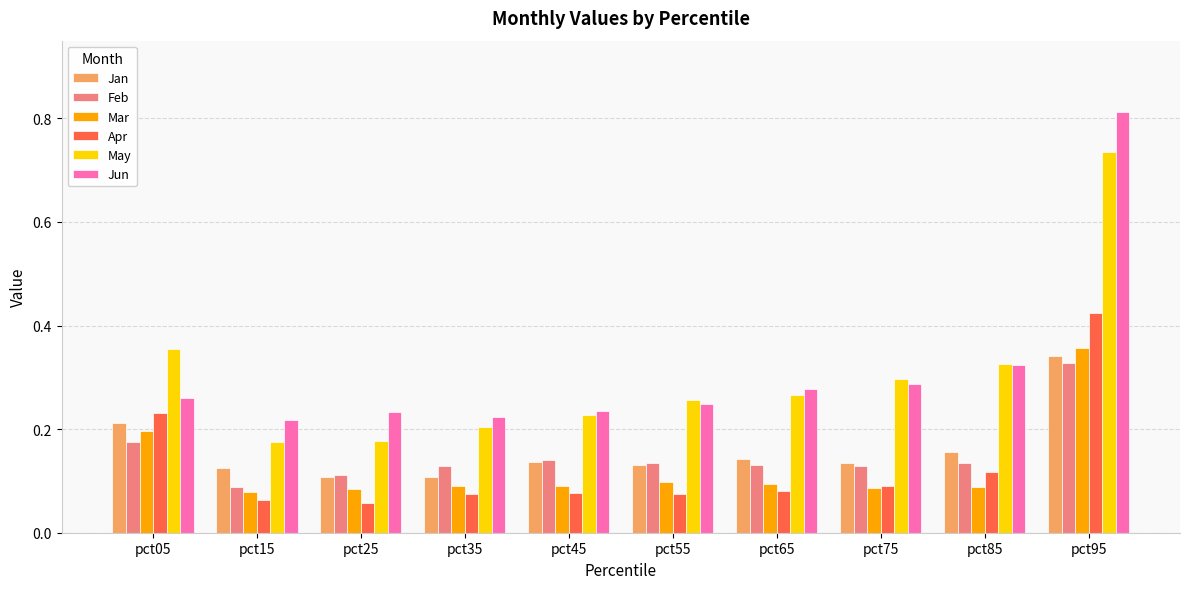

Are the bars grouped side by side (vs. stacked)?

Yes